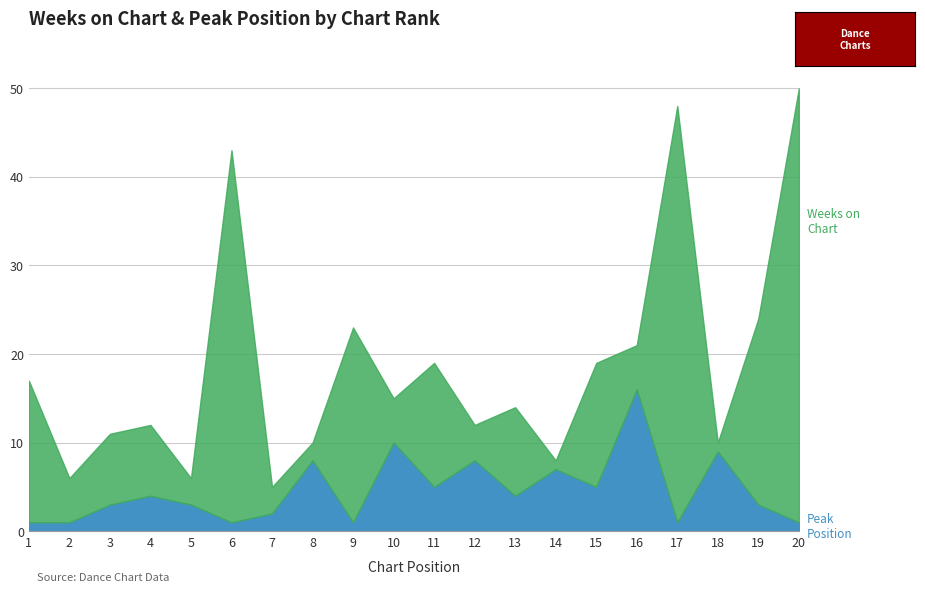

The value of Peak Position at 16 is 26. True or false?

False